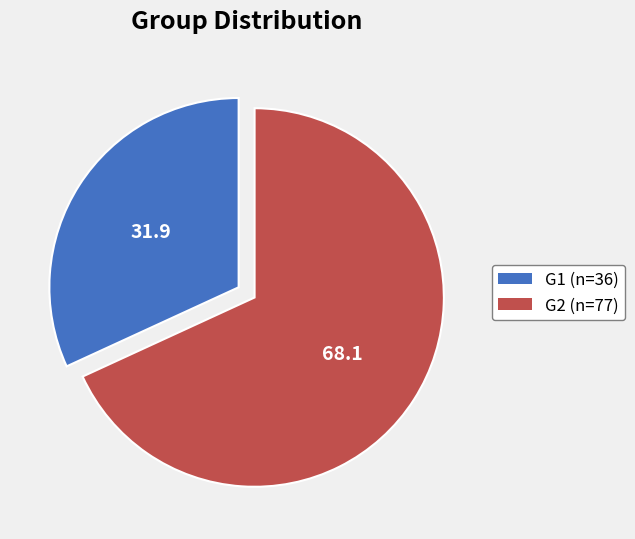

Which has a higher value, G1 or G2?

G2